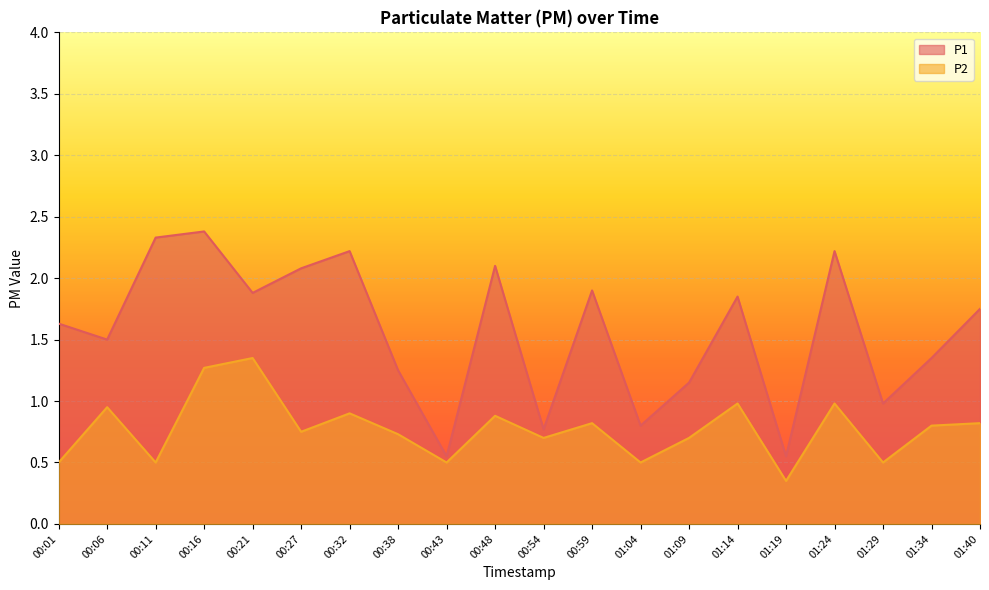

True or false: P2 and P1 cross at least once.

False